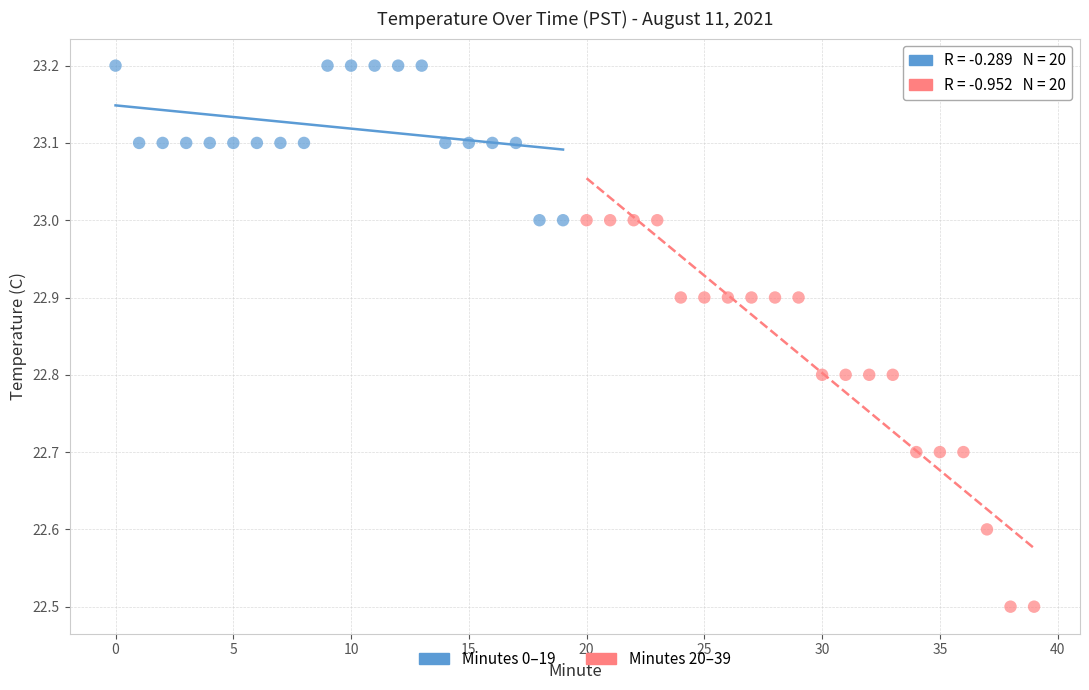

Which series has the largest Y range (max minus min)?

Minutes 20–39